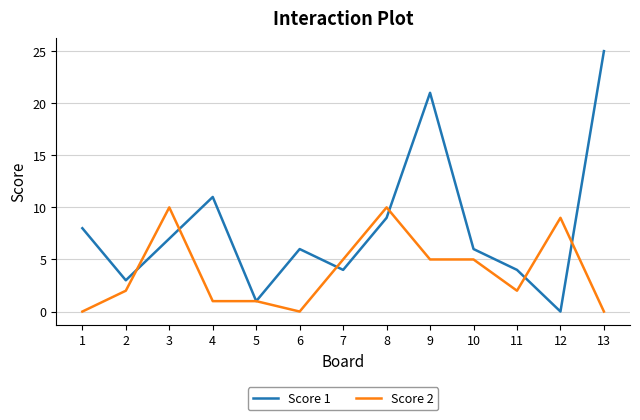

Is the value of Score 2 at 3 greater than the value of Score 1 at 12?

Yes